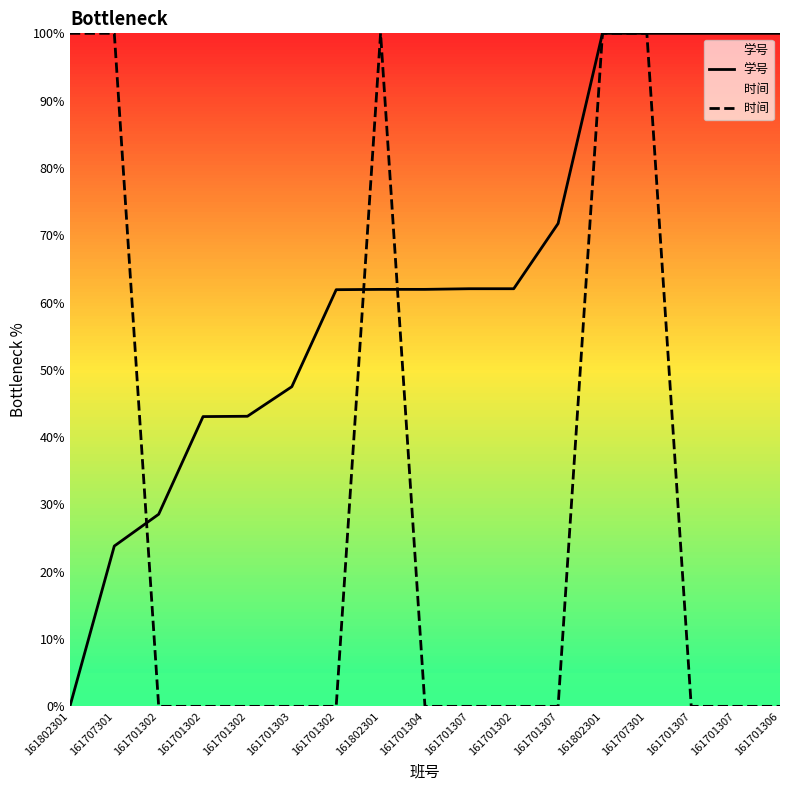

What value does the 学号 series have at 161707301?

100.0